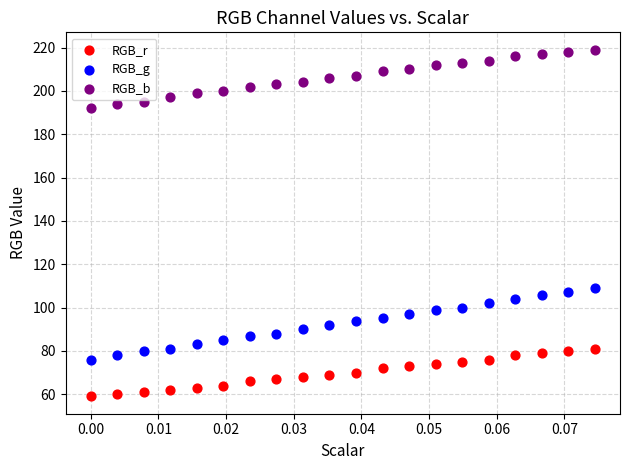

Which series has the widest spread of Y values?

RGB_g